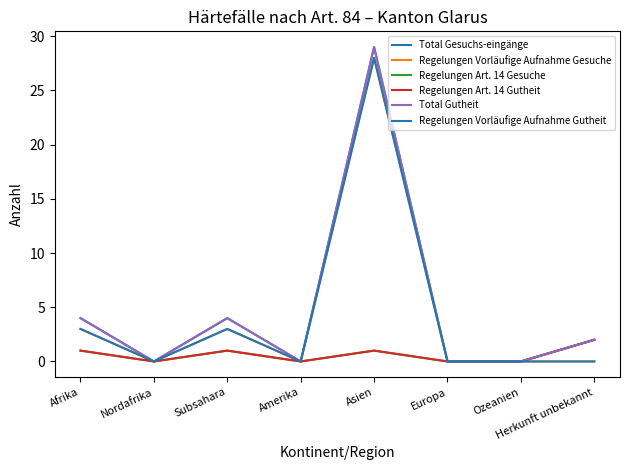

Does the chart have visible grid lines?

No